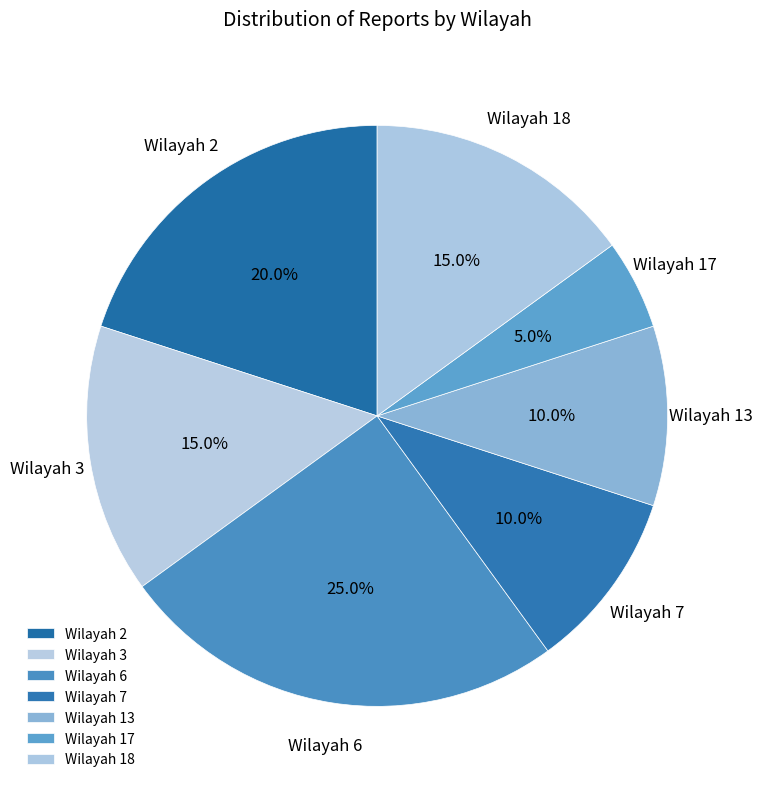

How much of the chart is everything except Wilayah 17?

95.0%